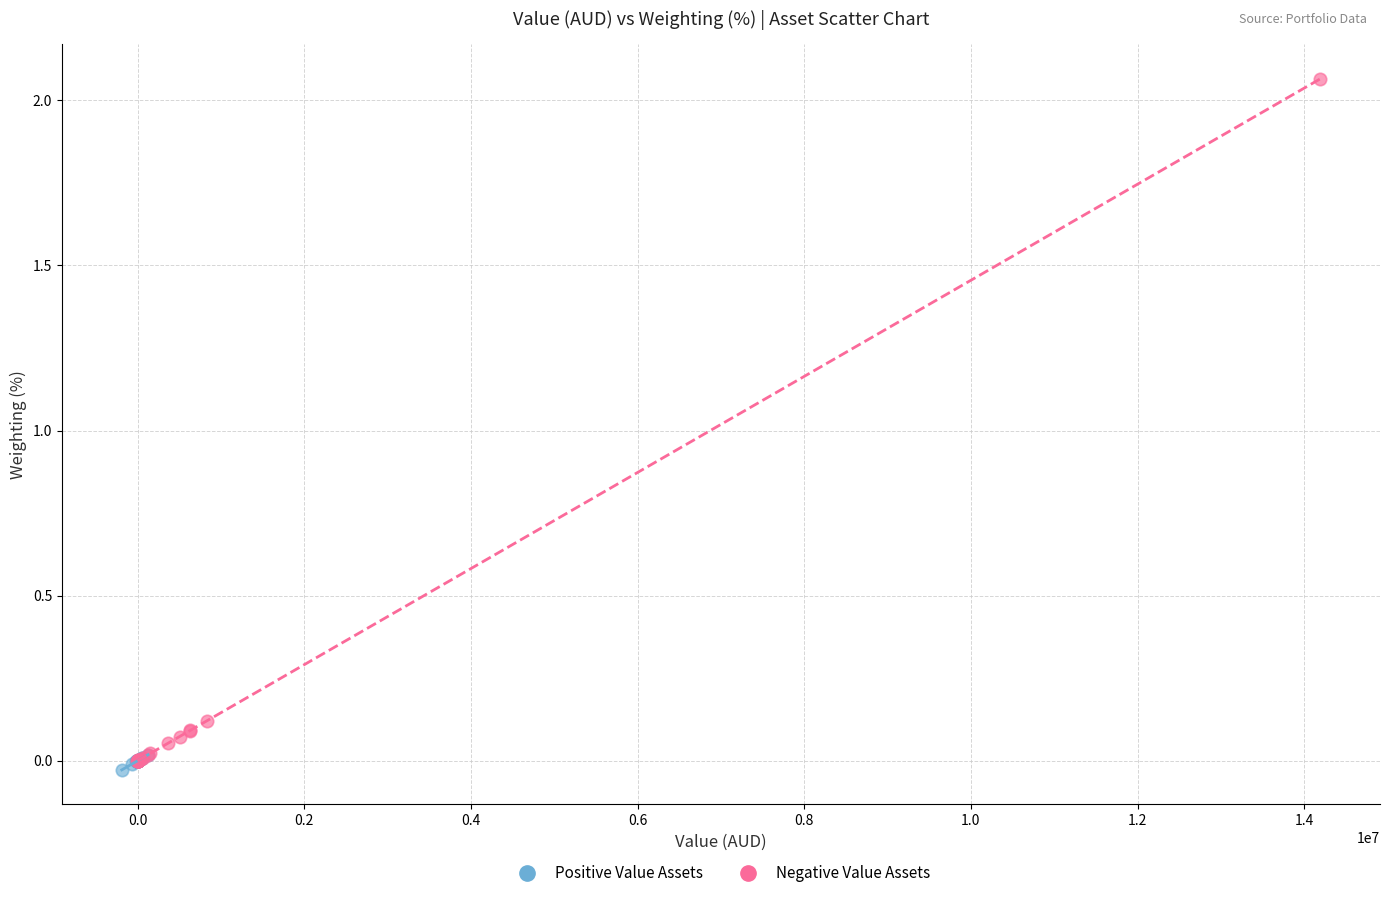

Which series reaches the maximum Y coordinate?

Negative Value Assets